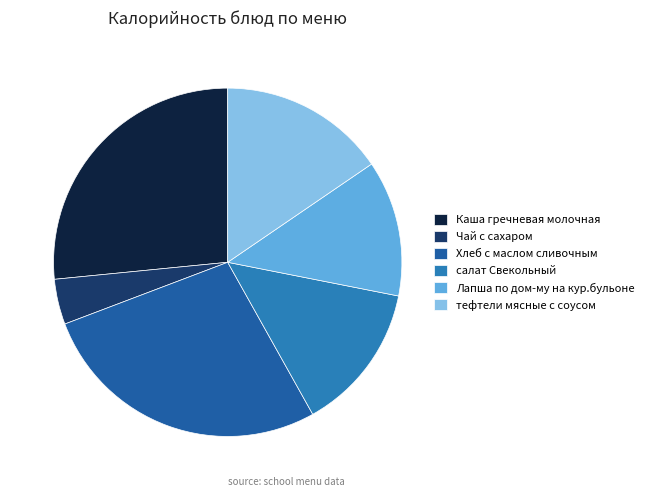

Between Чай с сахаром and салат Свекольный, which is larger?

салат Свекольный